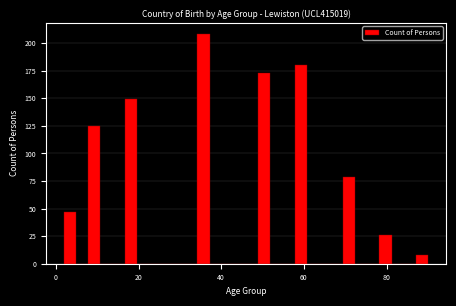

Around what value on the x-axis is the tallest bar? Give the approximate position of its centre, as read against the axis.

36